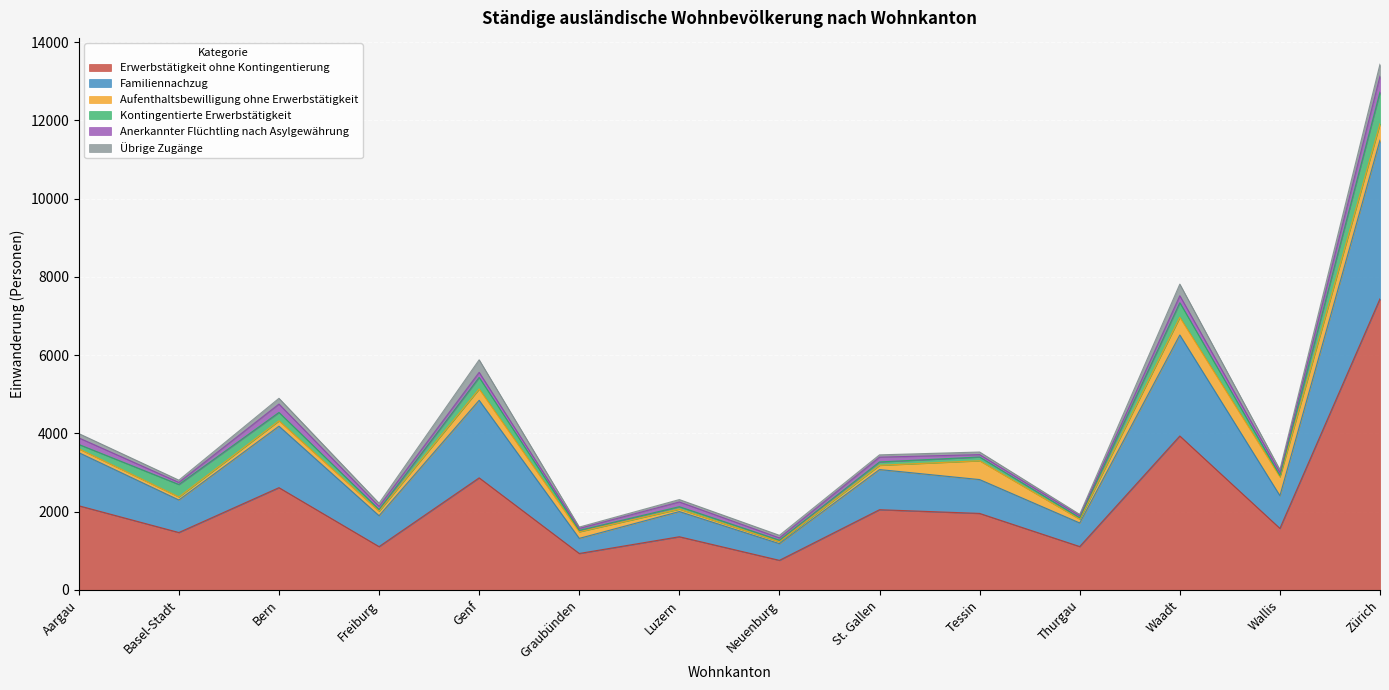

List the series in order of their peak value, highest first.

Erwerbstätigkeit ohne Kontingentierung, Familiennachzug, Kontingentierte Erwerbstätigkeit, Aufenthaltsbewilligung ohne Erwerbstätigkeit, Anerkannter Flüchtling nach Asylgewährung, Übrige Zugänge